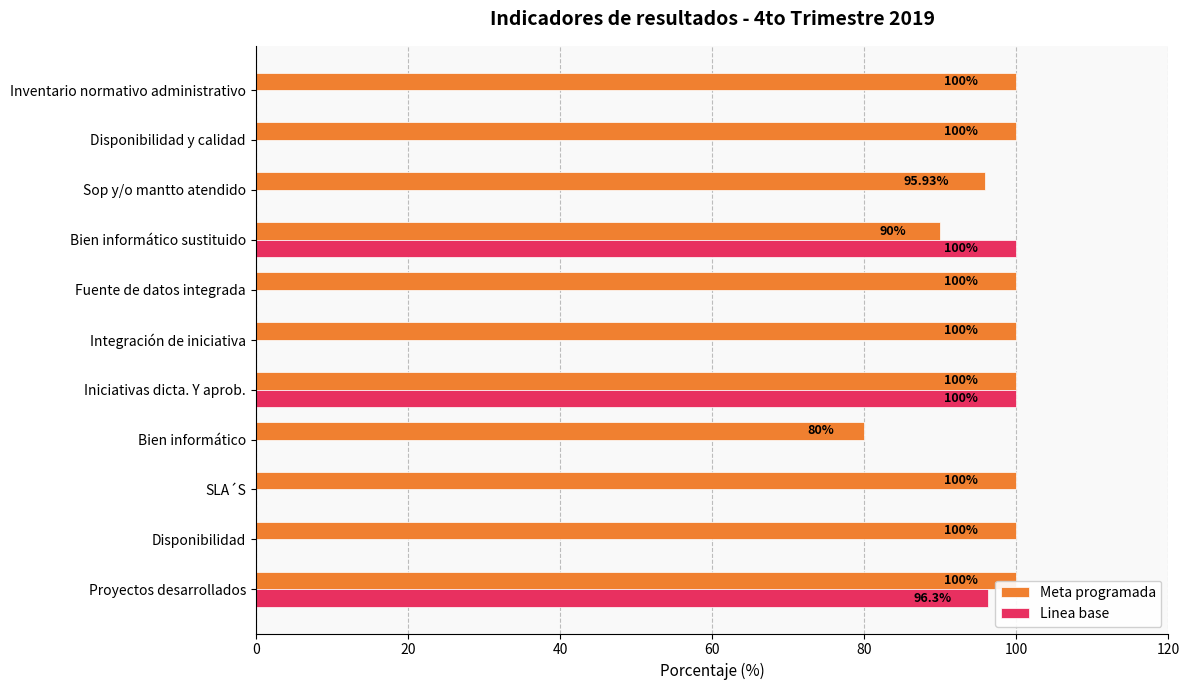

What is the value of the Meta programada bar at the 8th from the left?

90.0